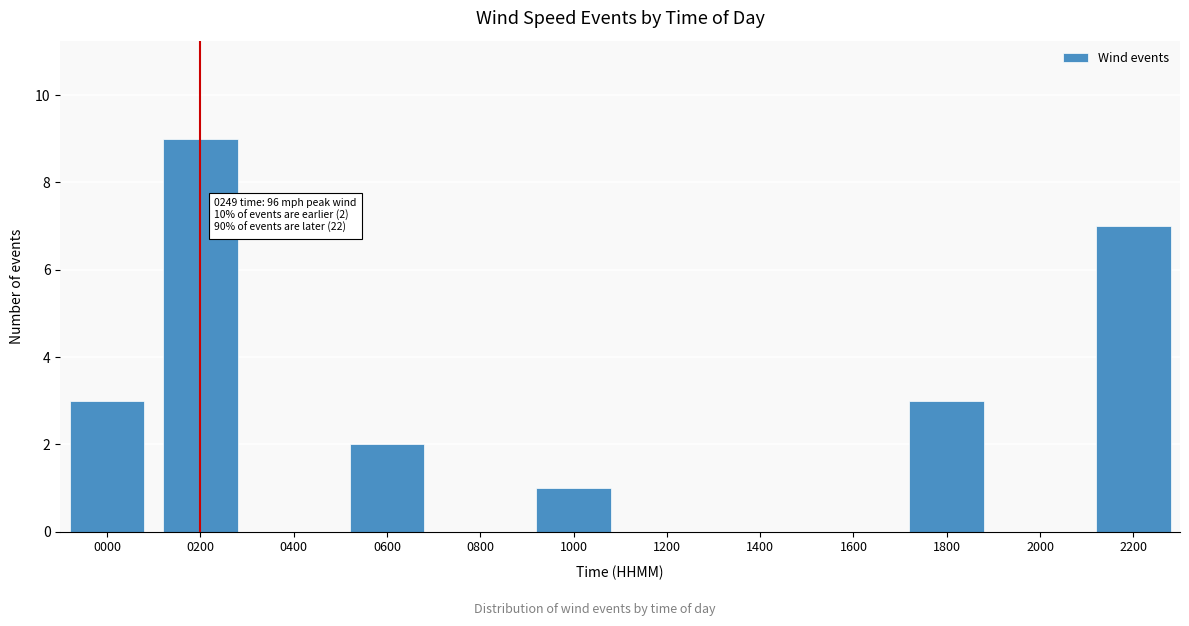

Reading right to left, what are all the values shown in this chart?

2200=7	2000=0	1800=3	1600=0	1400=0	1200=0	1000=1	0800=0	0600=2	0400=0	0200=9	0000=3